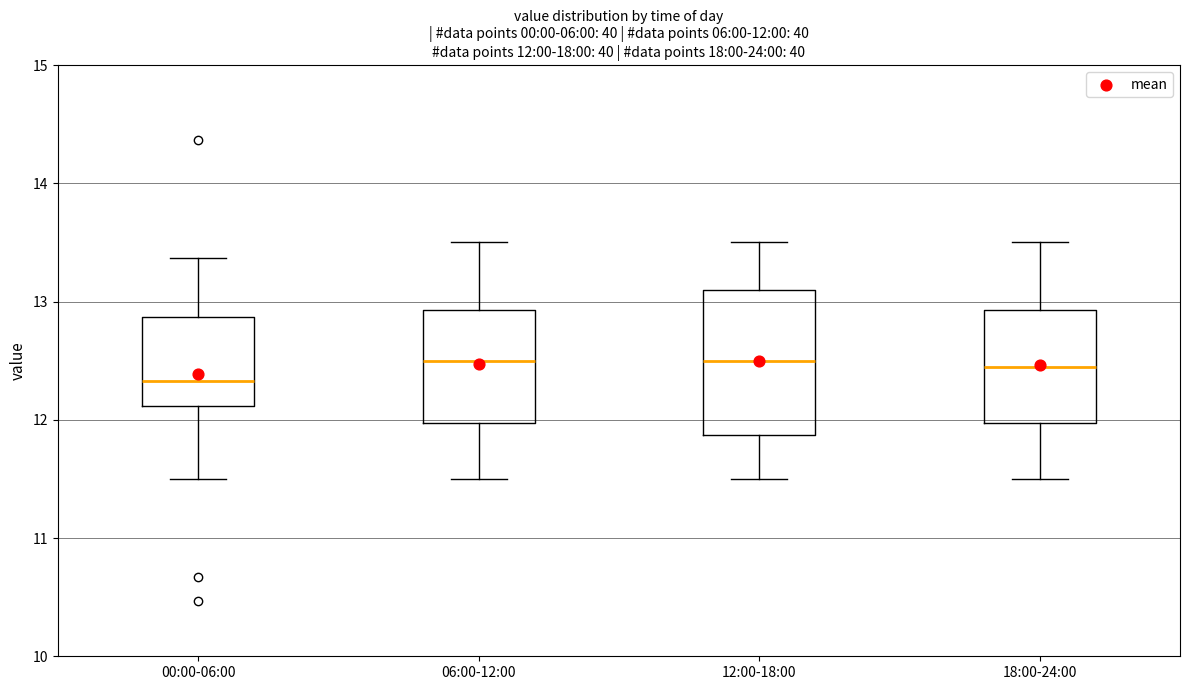

Which box has the lowest median line?

00:00-06:00